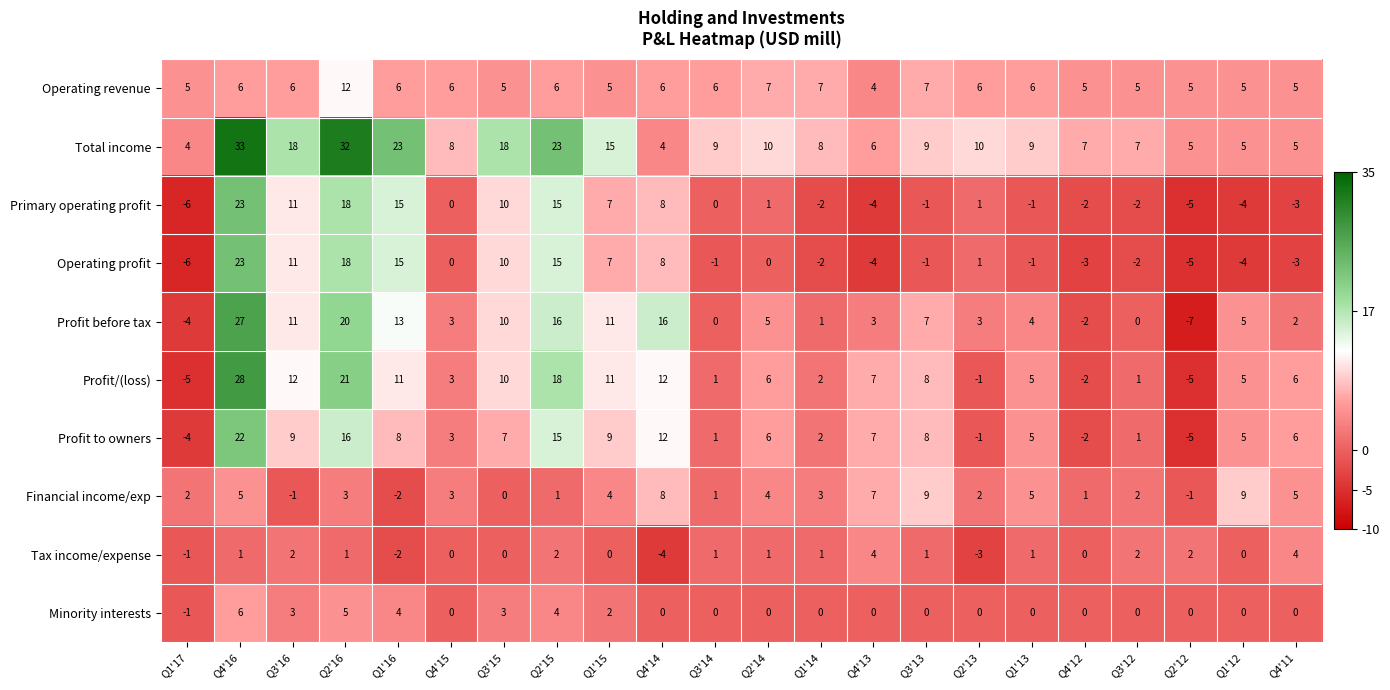

What is the total value across all series at Q4'12?

2